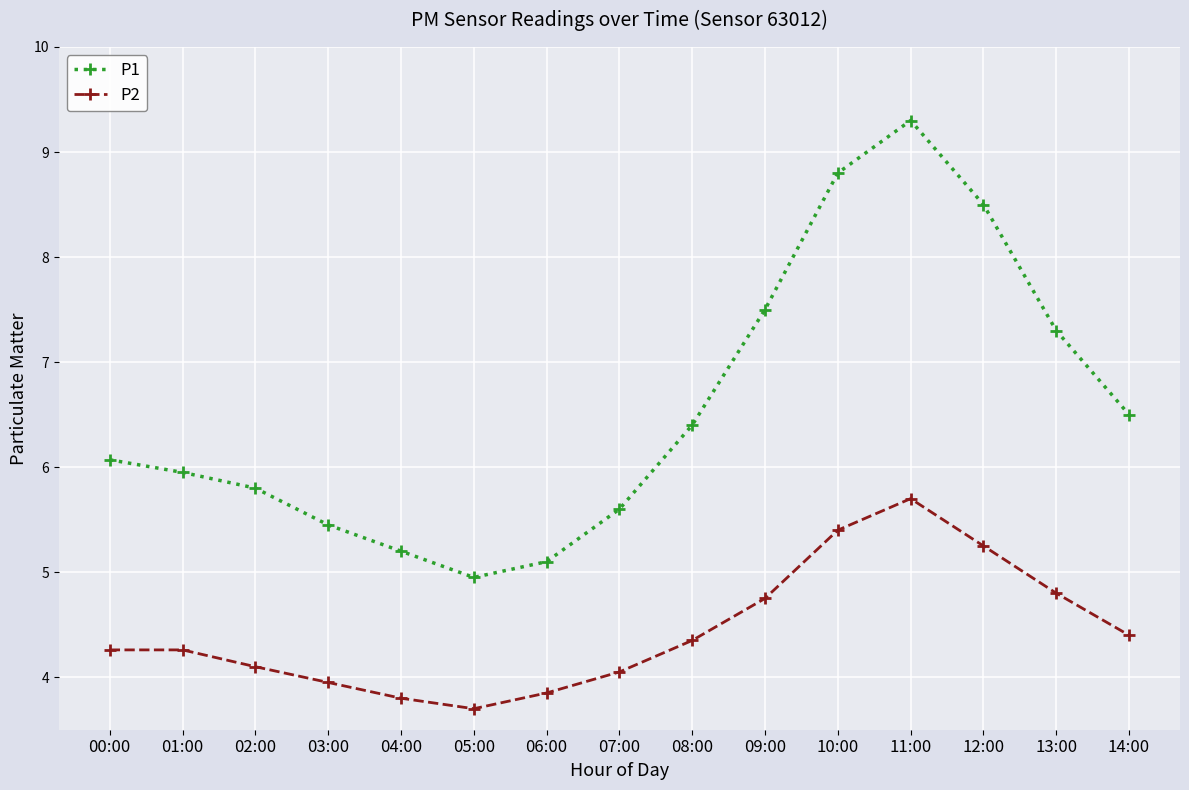

What is the label of the 9th point from the right?

06:00